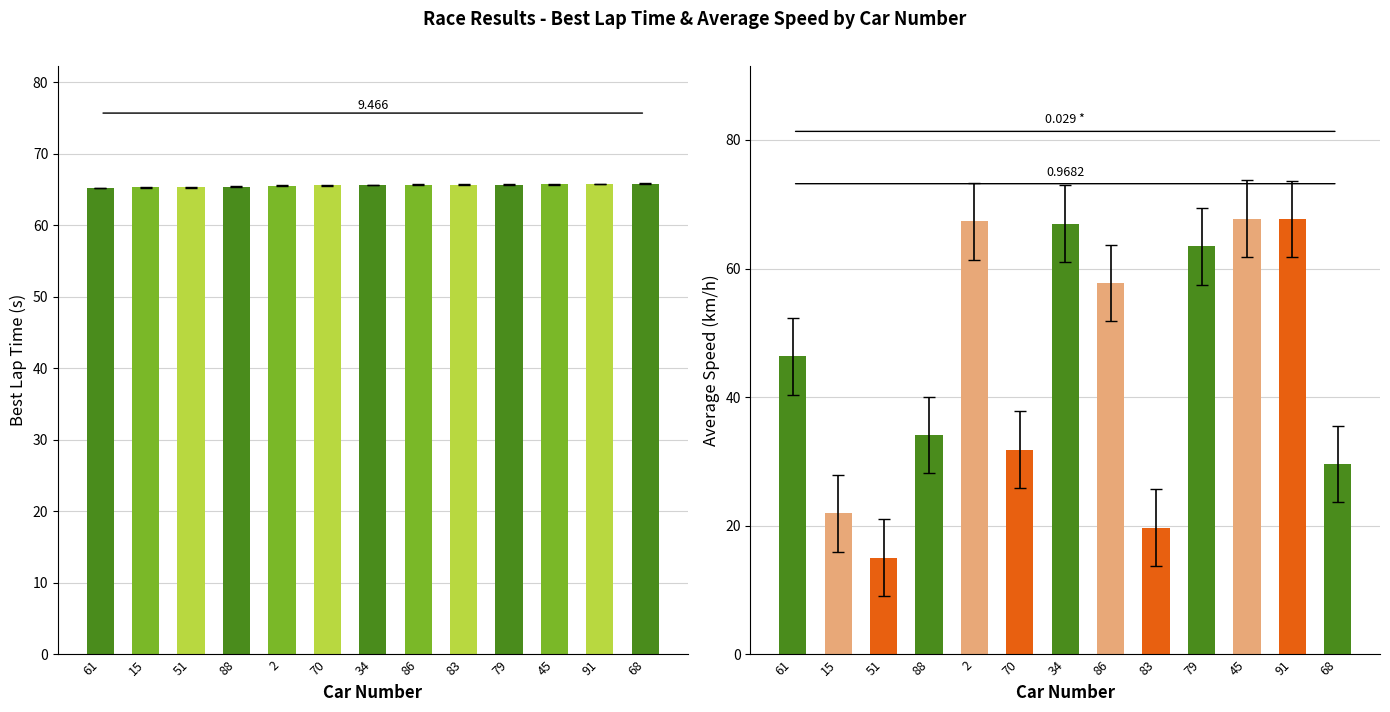

What position from the right is 88?

10